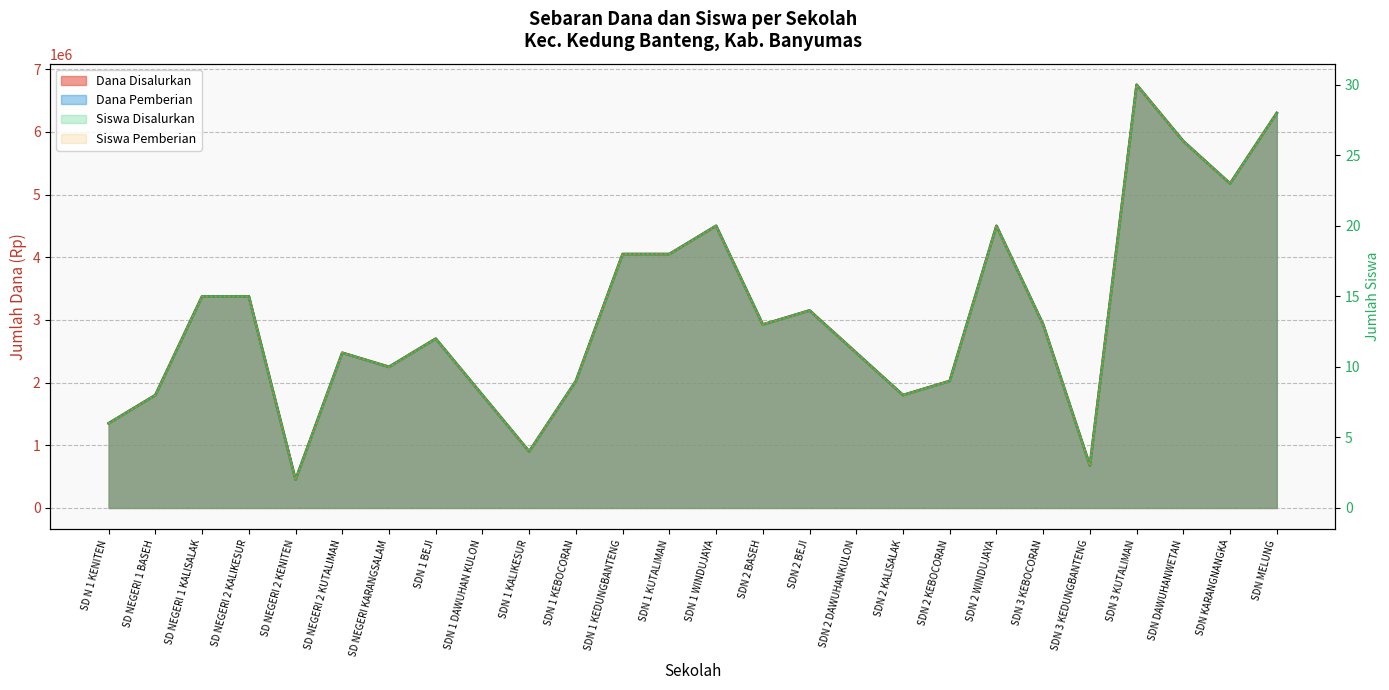

Where is the first local maximum for Siswa Disalurkan?

SD NEGERI 2 KUTALIMAN